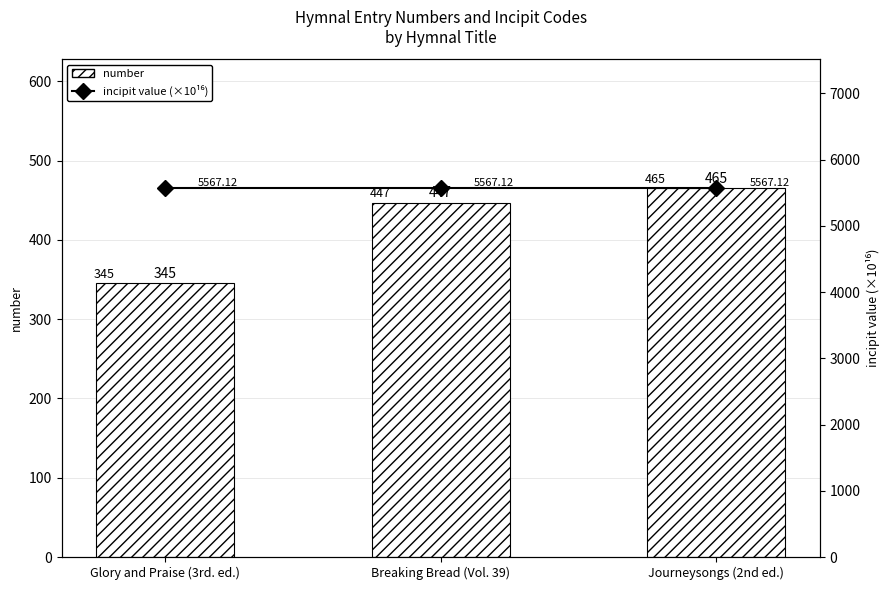

Is it true that incipit value (×10¹⁶) equals 5567.1 at Breaking Bread (Vol. 39)?

True